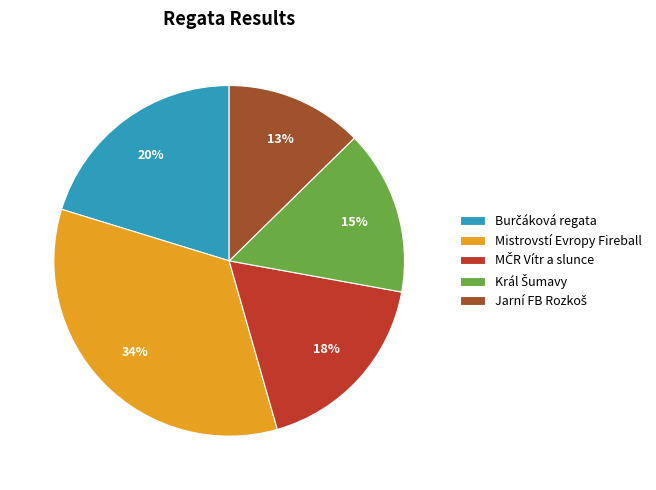

To the nearest percent, what is the average slice percentage?

20%